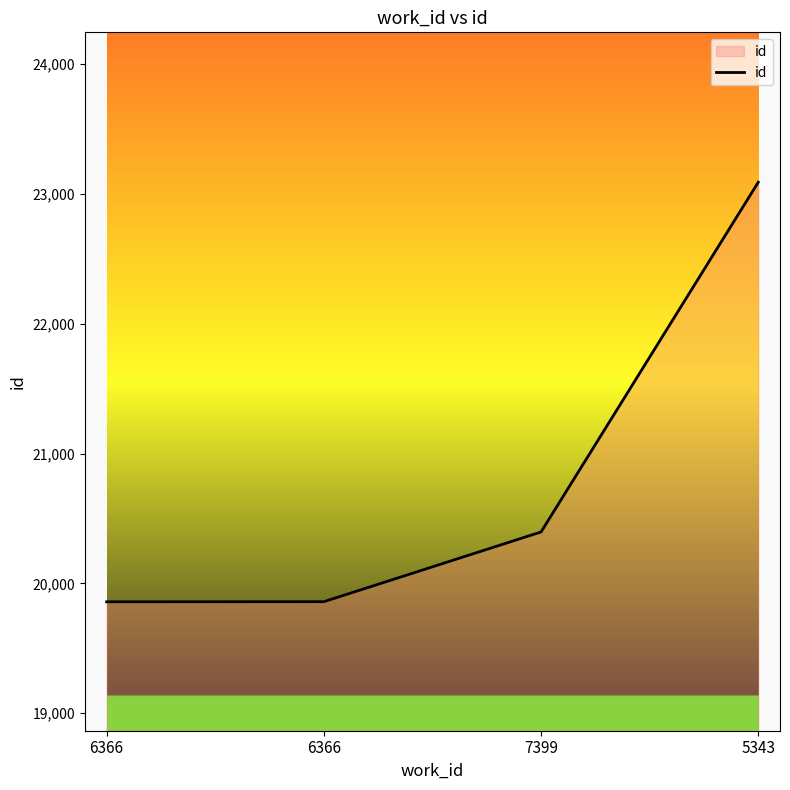

True or false: the data shows 19858 at 6366.

True